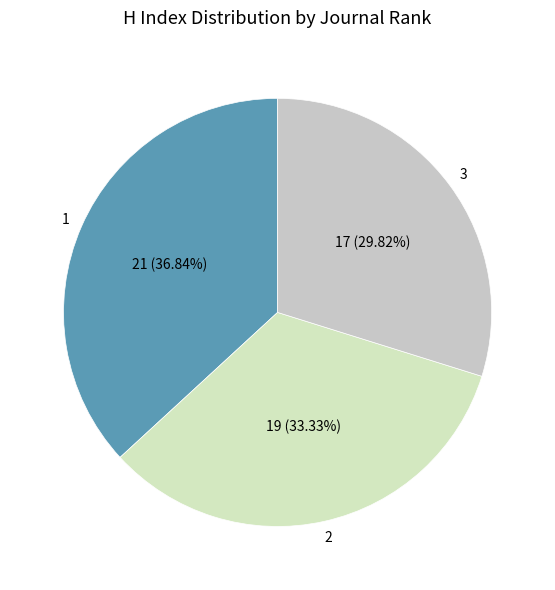

The 2 slice represents 27% of the pie. True or false?

False